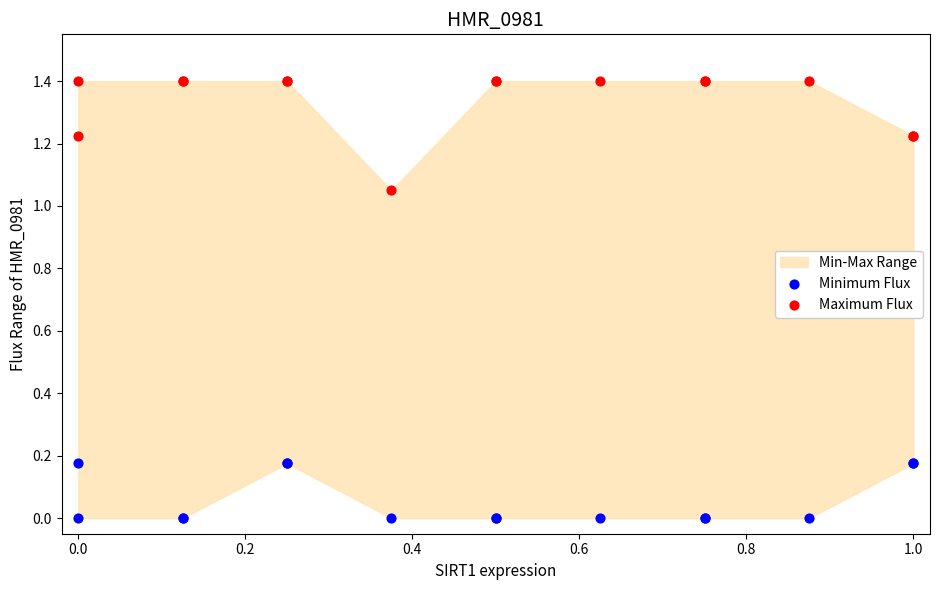

Which series contains the highest Y value?

Maximum Flux